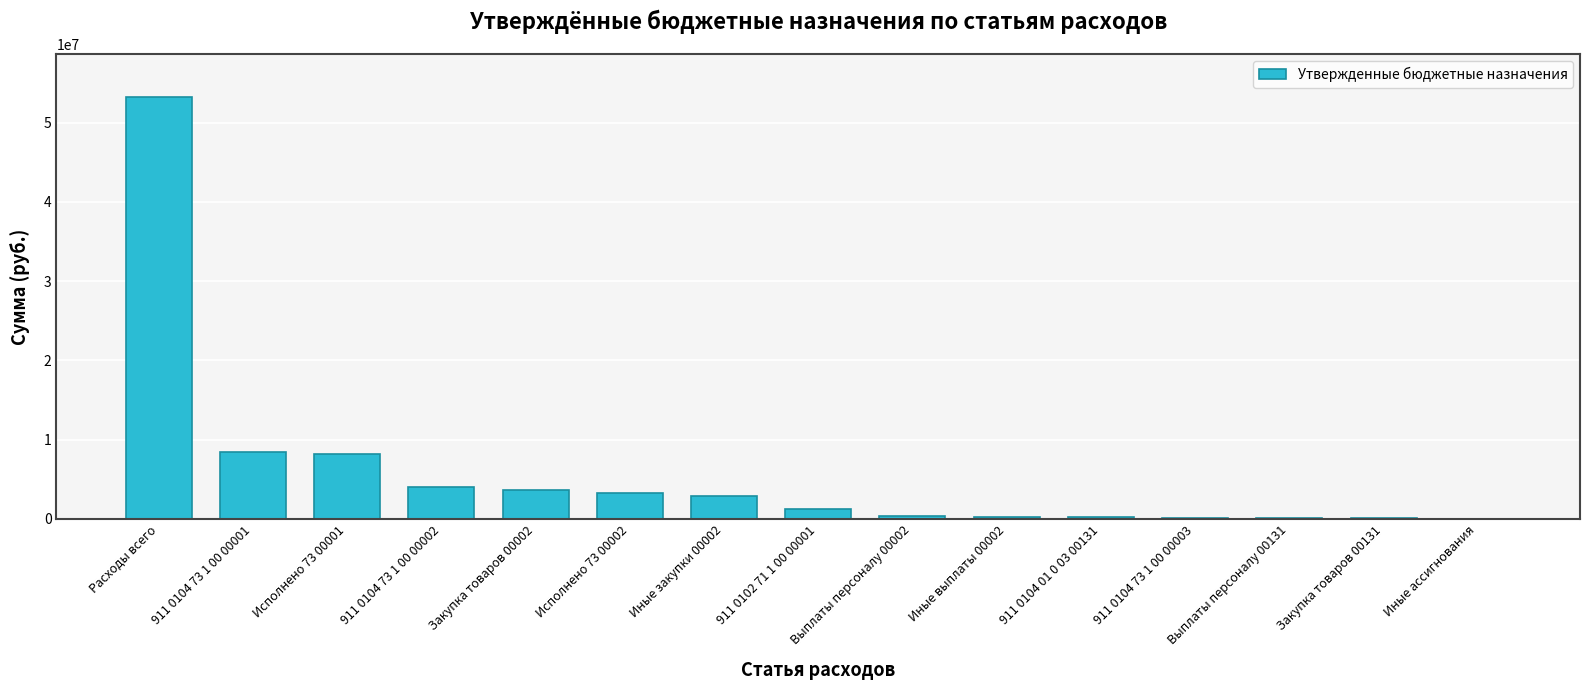

Is it true that the value at Расходы всего is 27508313.1?

False